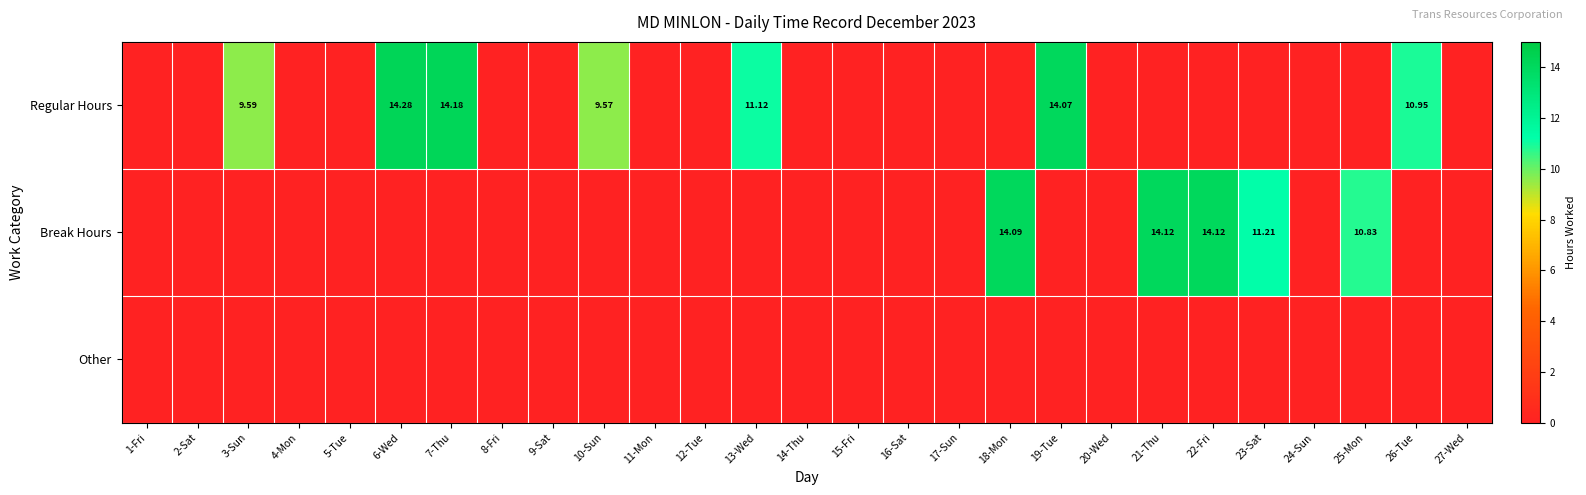

The value of Break Hours at 26-Tue is 0.0. True or false?

True